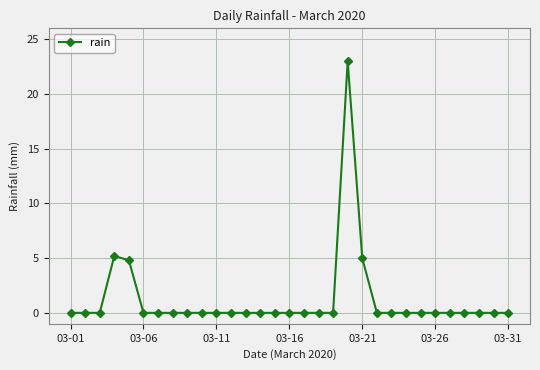

What is the maximum value shown in the chart?

23.0